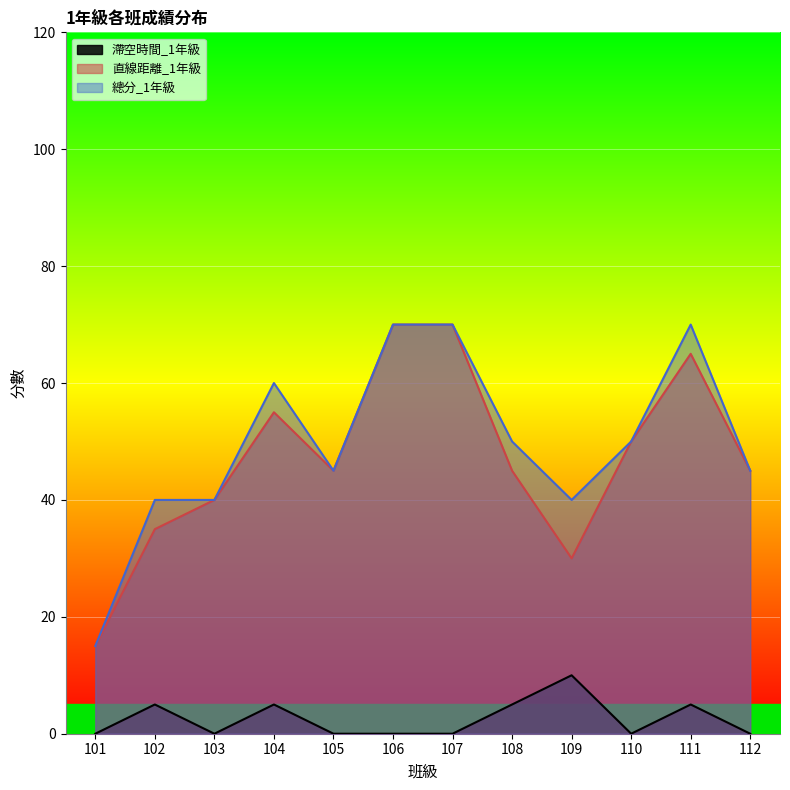

List the labels in order of 滯空時間_1年級 value, smallest first.

101, 103, 105, 106, 107, 110, 112, 102, 104, 108, 111, 109